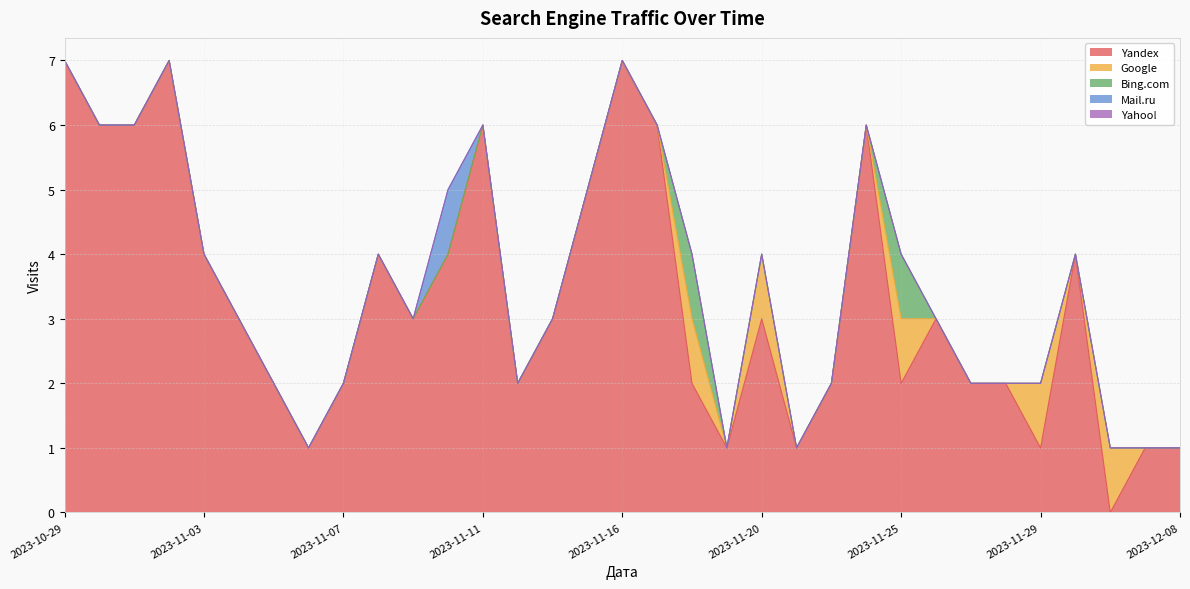

Reading left to right, what are all the values shown in this chart?

Yandex: 7	6	6	7	4	3	2	1	2	4	3	4	6	2	3	5	7	6	2	1	3	1	2	6	2	3	2	2	1	4	0	1	1
Google: 0	0	0	0	0	0	0	0	0	0	0	0	0	0	0	0	0	0	1	0	1	0	0	0	1	0	0	0	1	0	1	0	0
Bing.com: 0	0	0	0	0	0	0	0	0	0	0	0	0	0	0	0	0	0	1	0	0	0	0	0	1	0	0	0	0	0	0	0	0
Mail.ru: 0	0	0	0	0	0	0	0	0	0	0	1	0	0	0	0	0	0	0	0	0	0	0	0	0	0	0	0	0	0	0	0	0
Yahoo!: 0	0	0	0	0	0	0	0	0	0	0	0	0	0	0	0	0	0	0	0	0	0	0	0	0	0	0	0	0	0	0	0	0